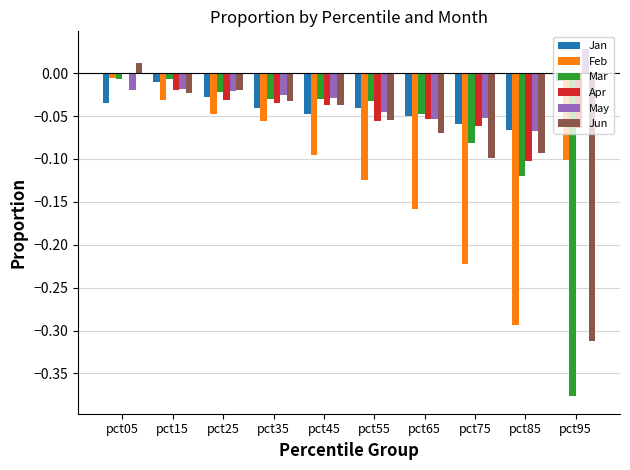

Is the value of Jun at pct45 greater than the value of May at pct65?

Yes